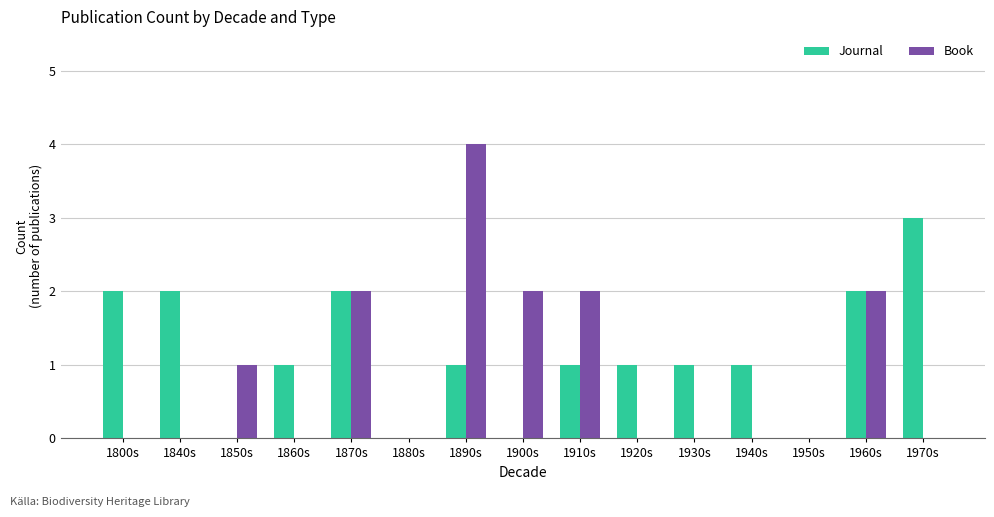

What is the maximum value for Journal?

3